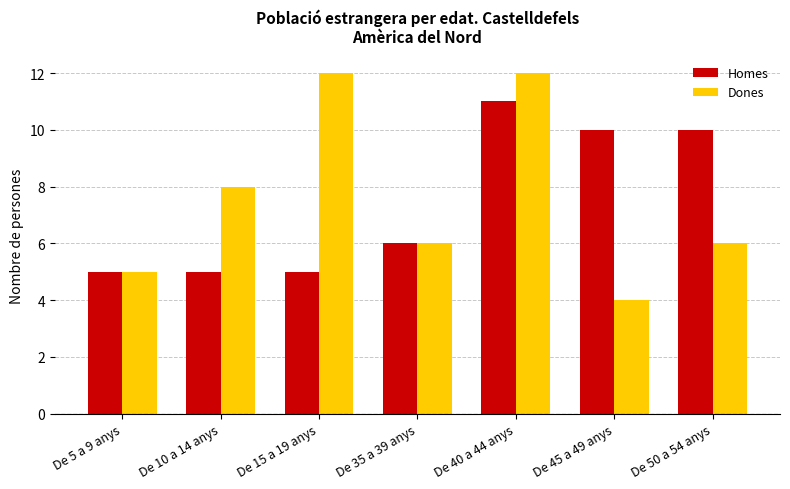

Is the value of Homes at De 15 a 19 anys greater than the value of Dones at De 15 a 19 anys?

No